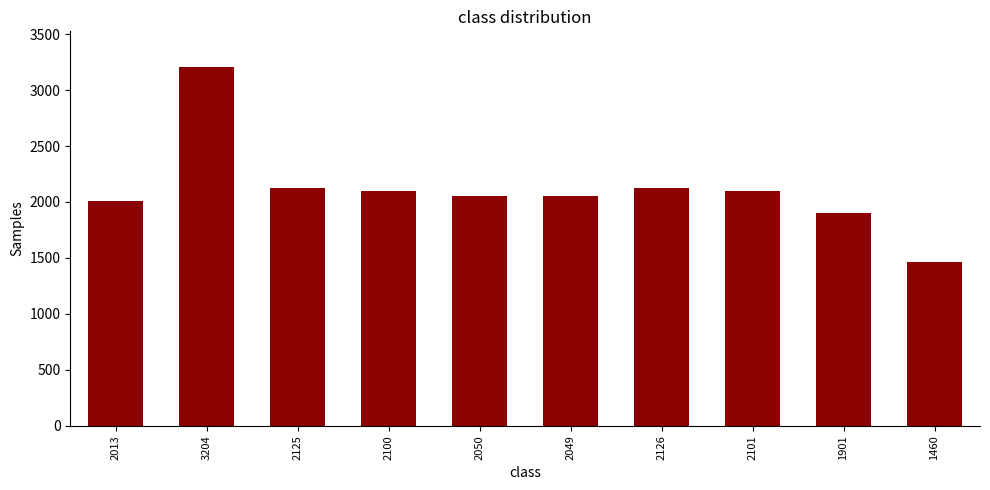

What is the difference between the second highest and minimum values?

666